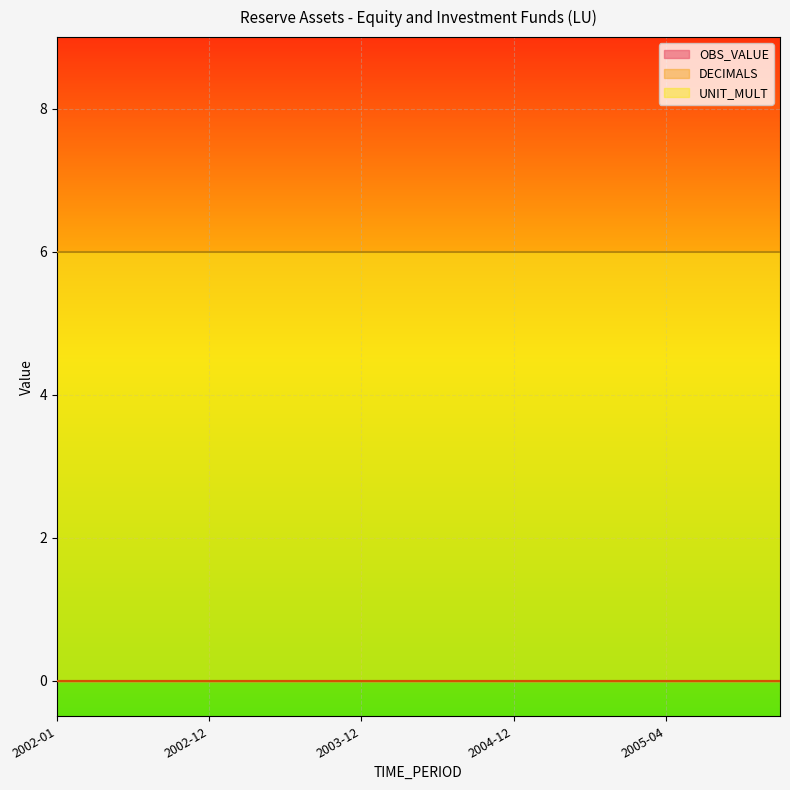

Rank the series at 2005-03 from lowest to highest value.

OBS_VALUE, DECIMALS, UNIT_MULT